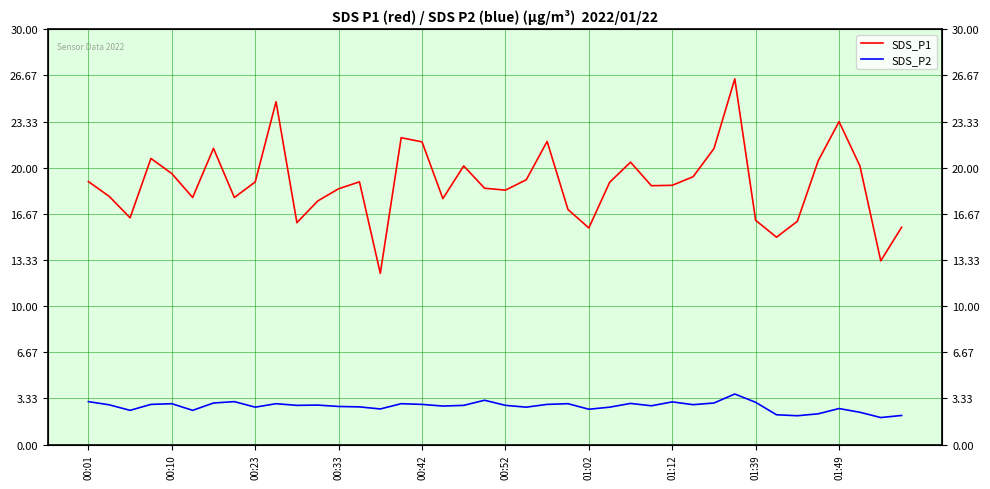

How many interior local peaks does the SDS_P2 series have?

11